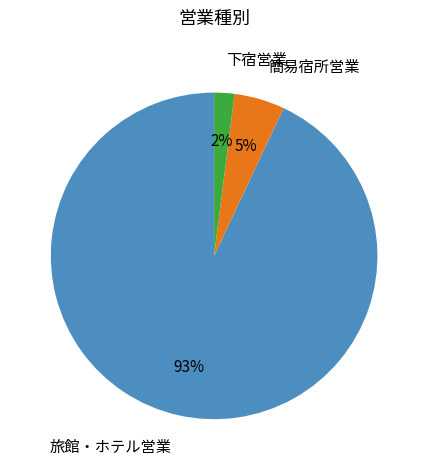

Does any single category account for the majority?

Yes